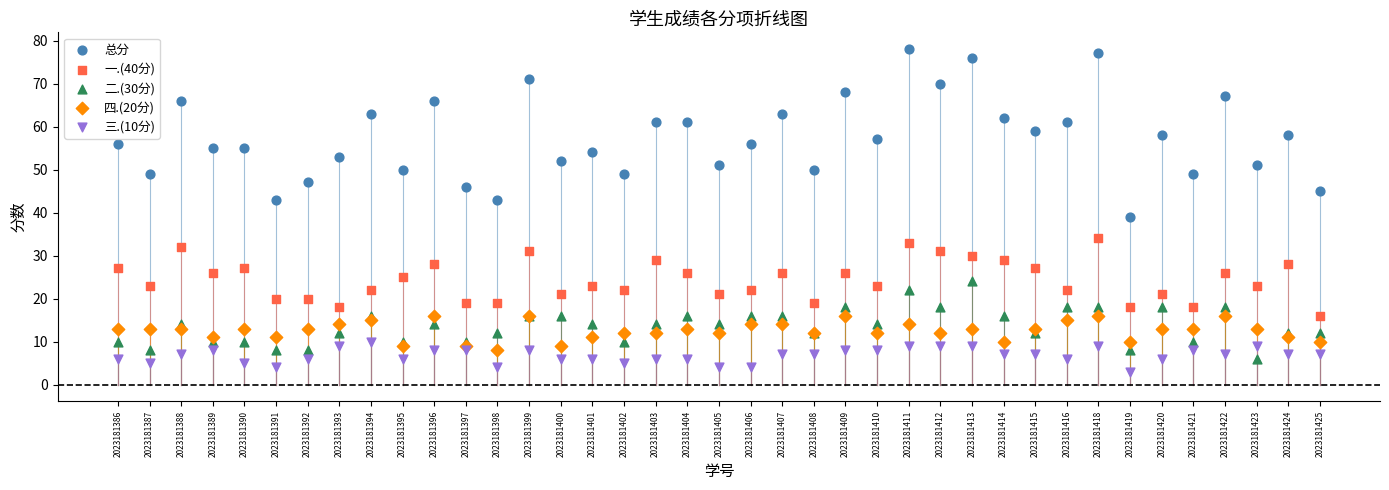

Which series contains the lowest Y value?

三.(10分)